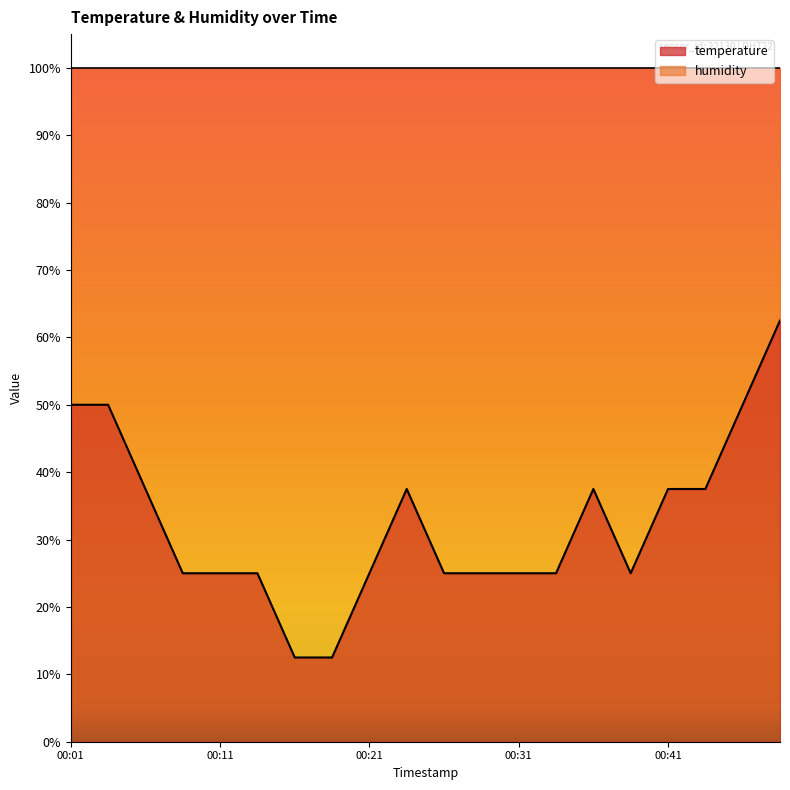

The value at 00:26 is 25.0. True or false?

True